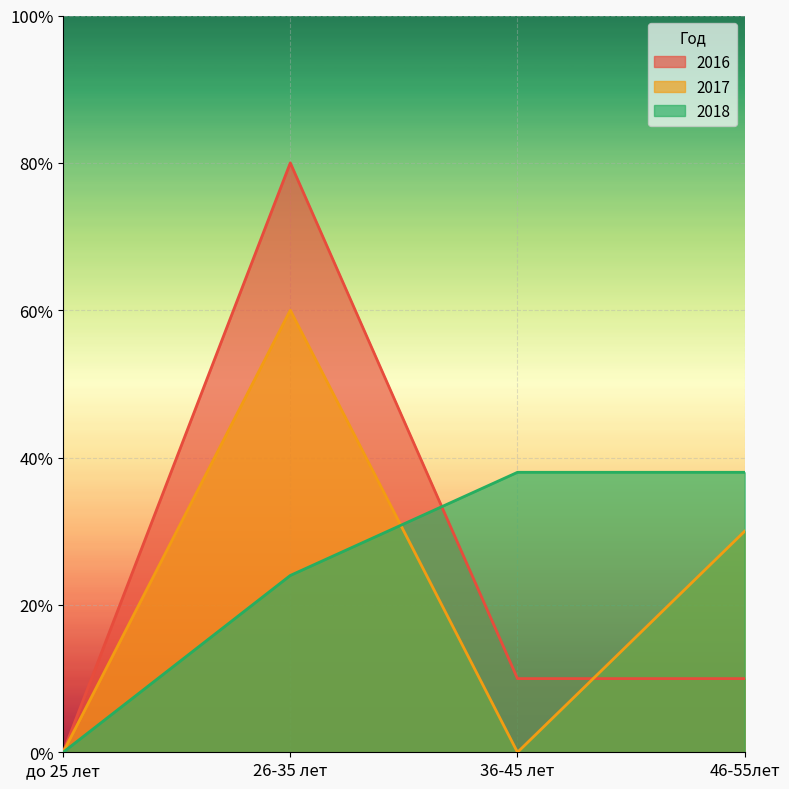

How many distinct data groups are displayed?

3